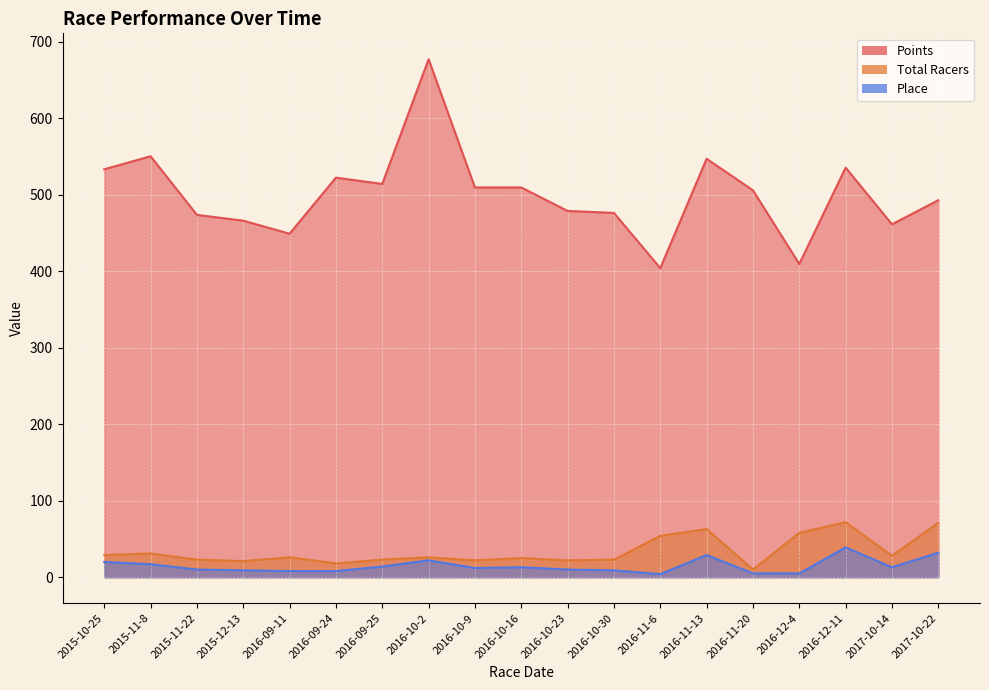

What is the spread (max minus min) of values at 2016-11-6?

400.2